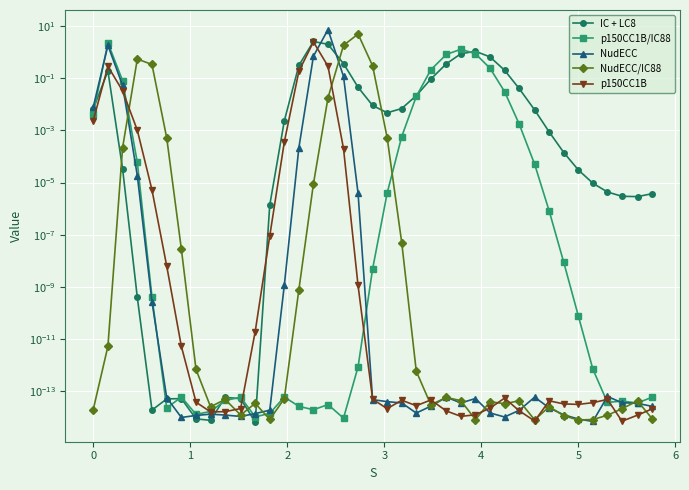

Reading right to left, what are all the values shown in this chart?

IC + LC8: 0.0	0.0	0.0	0.0	0.0	0.0	0.0	0.0	0.0	0.0	0.2	0.7	1.1	0.9	0.4	0.1	0.0	0.0	0.0	0.0	0.0	0.4	2.0	2.5	0.3	0.0	0.0	0.0	0.0	0.0	0.0	0.0	0.0	0.0	0.0	0.0	0.0	0.2	0.0
p150CC1B/IC88: 0.0	0.0	0.0	0.0	0.0	0.0	0.0	0.0	0.0	0.0	0.0	0.2	0.9	1.3	0.8	0.2	0.0	0.0	0.0	0.0	0.0	0.0	0.0	0.0	0.0	0.0	0.0	0.0	0.0	0.0	0.0	0.0	0.0	0.0	0.0	0.0	0.1	2.2	0.0
NudECC: 0.0	0.0	0.0	0.0	0.0	0.0	0.0	0.0	0.0	0.0	0.0	0.0	0.0	0.0	0.0	0.0	0.0	0.0	0.0	0.0	0.0	0.1	7.2	0.7	0.0	0.0	0.0	0.0	0.0	0.0	0.0	0.0	0.0	0.0	0.0	0.0	0.1	1.8	0.0
NudECC/IC88: 0.0	0.0	0.0	0.0	0.0	0.0	0.0	0.0	0.0	0.0	0.0	0.0	0.0	0.0	0.0	0.0	0.0	0.0	0.0	0.3	4.9	1.8	0.0	0.0	0.0	0.0	0.0	0.0	0.0	0.0	0.0	0.0	0.0	0.0	0.3	0.5	0.0	0.0	0.0
p150CC1B: 0.0	0.0	0.0	0.0	0.0	0.0	0.0	0.0	0.0	0.0	0.0	0.0	0.0	0.0	0.0	0.0	0.0	0.0	0.0	0.0	0.0	0.0	0.3	2.5	0.2	0.0	0.0	0.0	0.0	0.0	0.0	0.0	0.0	0.0	0.0	0.0	0.0	0.3	0.0